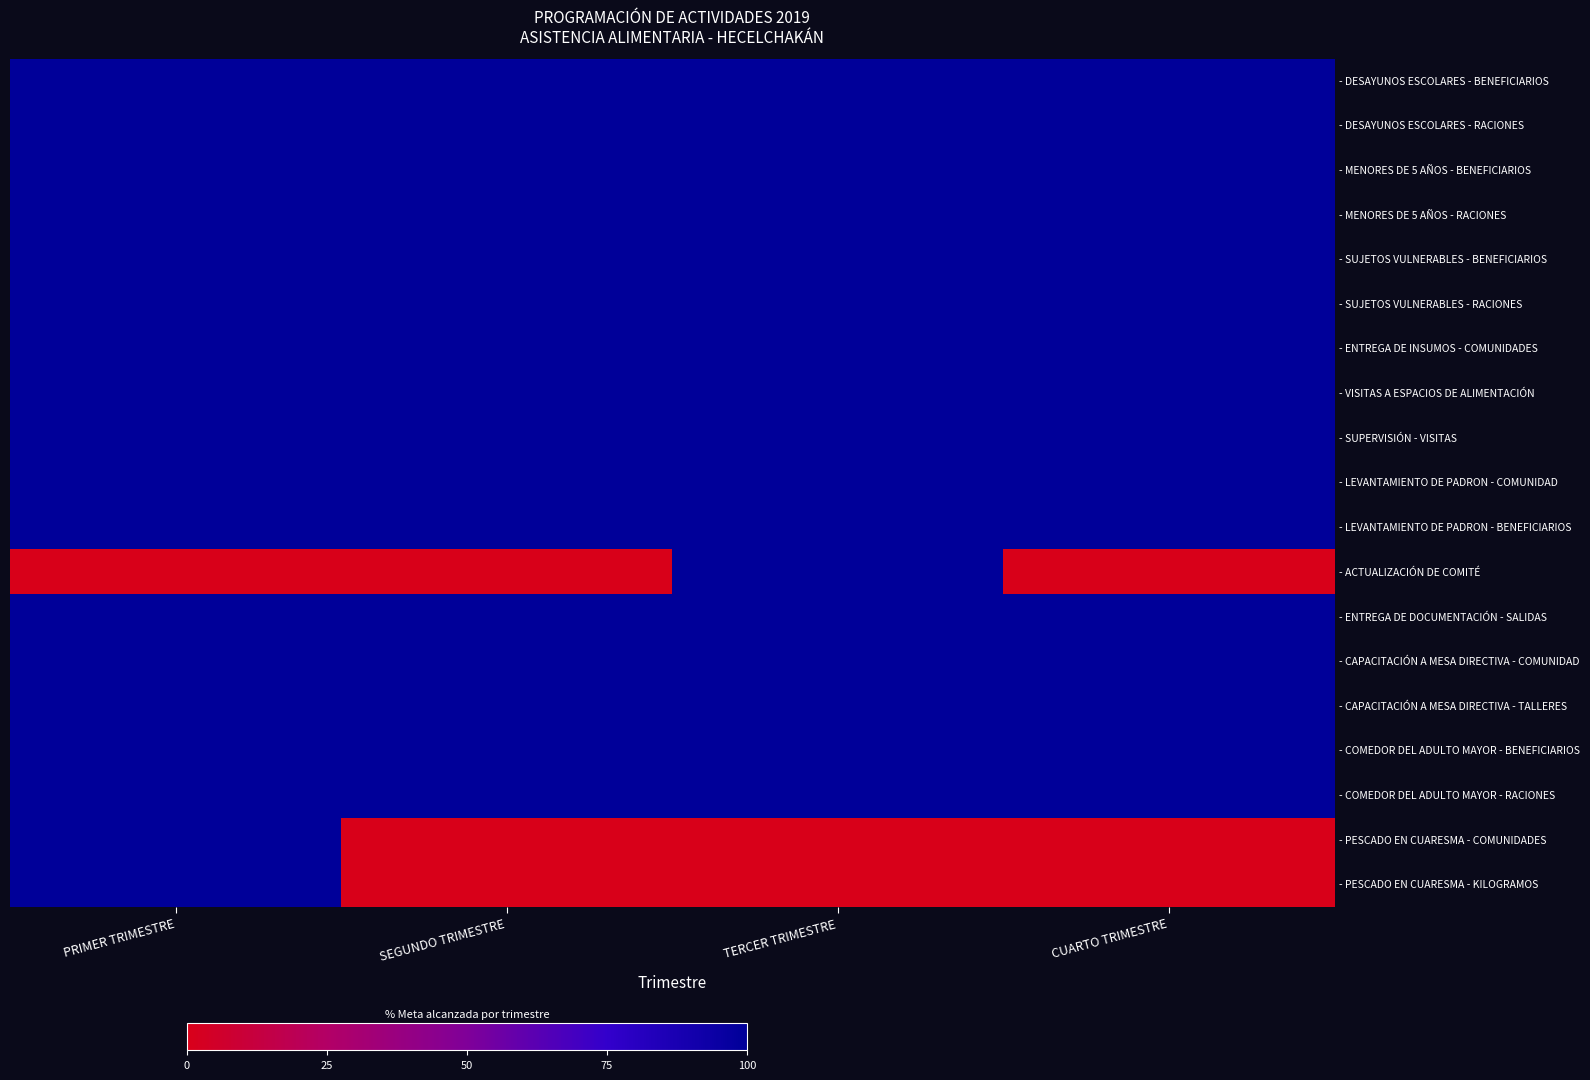

Rank the series at PRIMER TRIMESTRE from lowest to highest value.

- ACTUALIZACIÓN DE COMITÉ, - DESAYUNOS ESCOLARES - BENEFICIARIOS, - DESAYUNOS ESCOLARES - RACIONES, - MENORES DE 5 AÑOS - BENEFICIARIOS, - MENORES DE 5 AÑOS - RACIONES, - SUJETOS VULNERABLES - BENEFICIARIOS, - SUJETOS VULNERABLES - RACIONES, - ENTREGA DE INSUMOS - COMUNIDADES, - VISITAS A ESPACIOS DE ALIMENTACIÓN, - SUPERVISIÓN - VISITAS, - LEVANTAMIENTO DE PADRON - COMUNIDAD, - LEVANTAMIENTO DE PADRON - BENEFICIARIOS, - ENTREGA DE DOCUMENTACIÓN - SALIDAS, - CAPACITACIÓN A MESA DIRECTIVA - COMUNIDAD, - CAPACITACIÓN A MESA DIRECTIVA - TALLERES, - COMEDOR DEL ADULTO MAYOR - BENEFICIARIOS, - COMEDOR DEL ADULTO MAYOR - RACIONES, - PESCADO EN CUARESMA - COMUNIDADES, - PESCADO EN CUARESMA - KILOGRAMOS